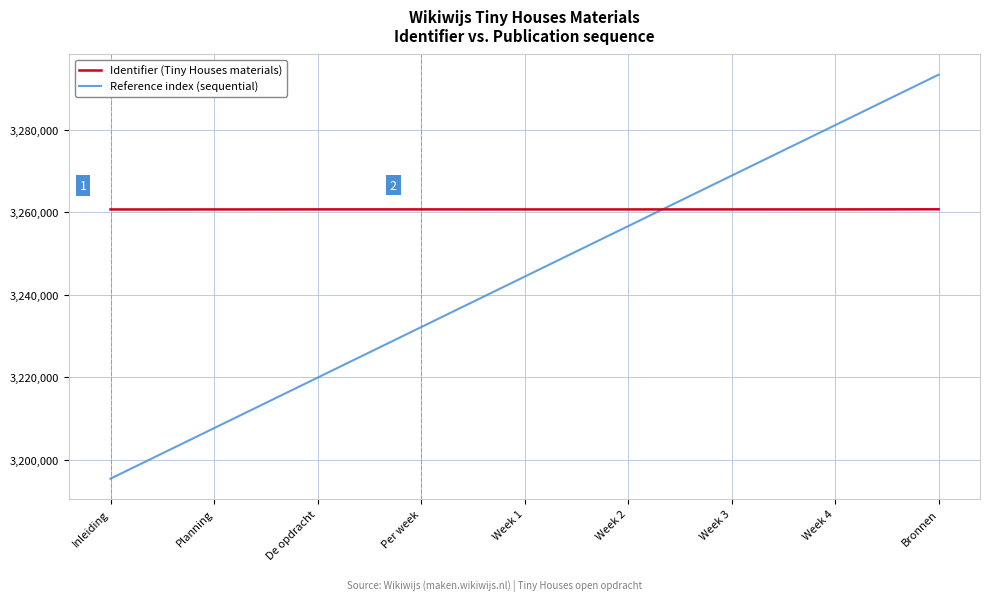

At which label does Reference index (sequential) first exceed 3244389?

Week 1